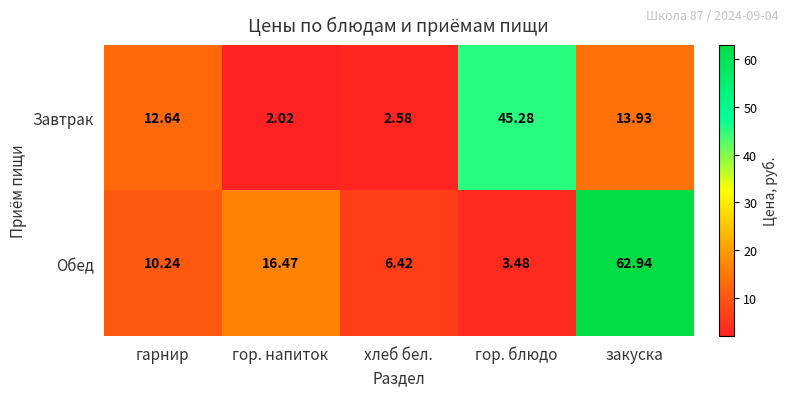

At which category is the sum across all series the highest?

закуска